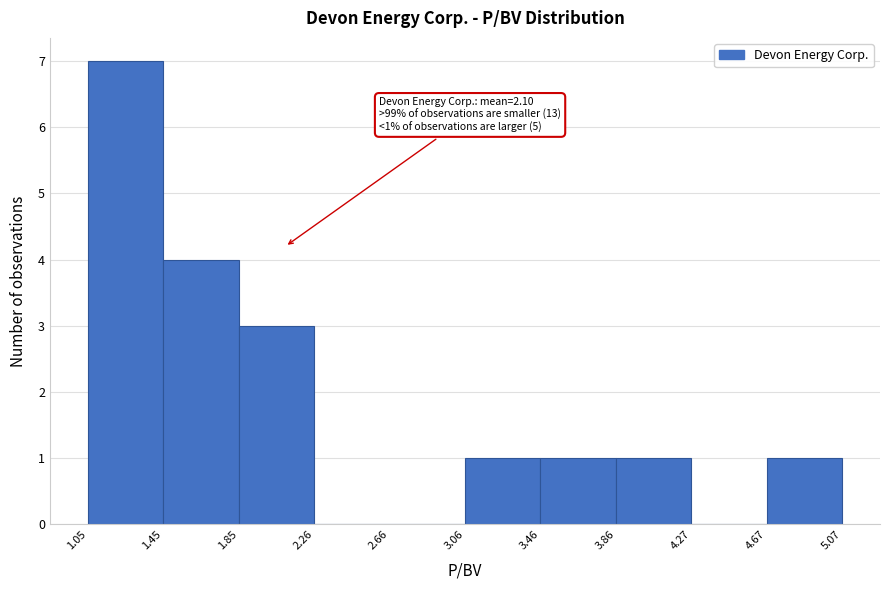

Over which range of the x-axis is the bar tallest?

1.05 to 1.45